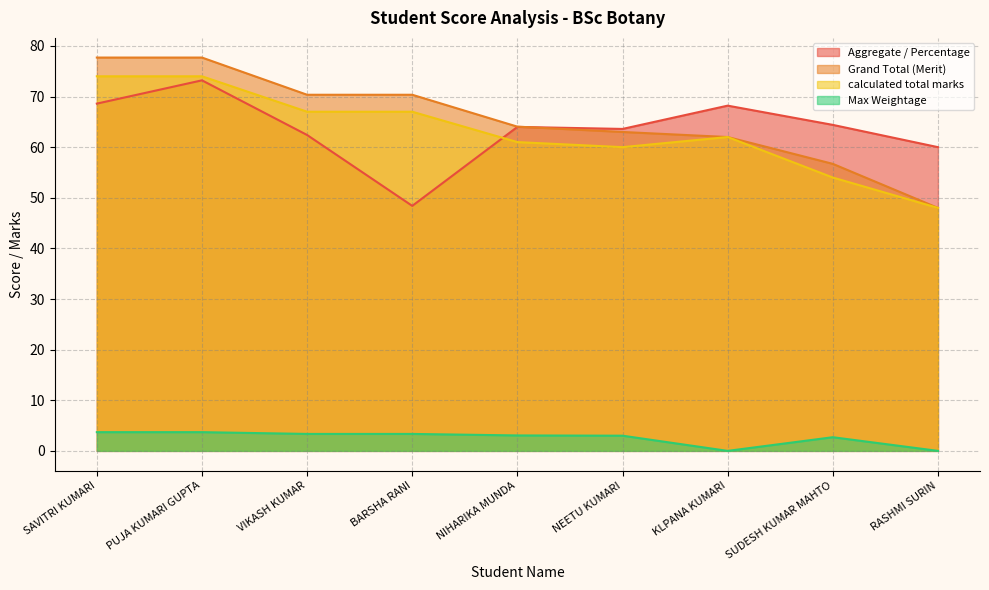

What is the sum of all Max Weightage values?

22.9